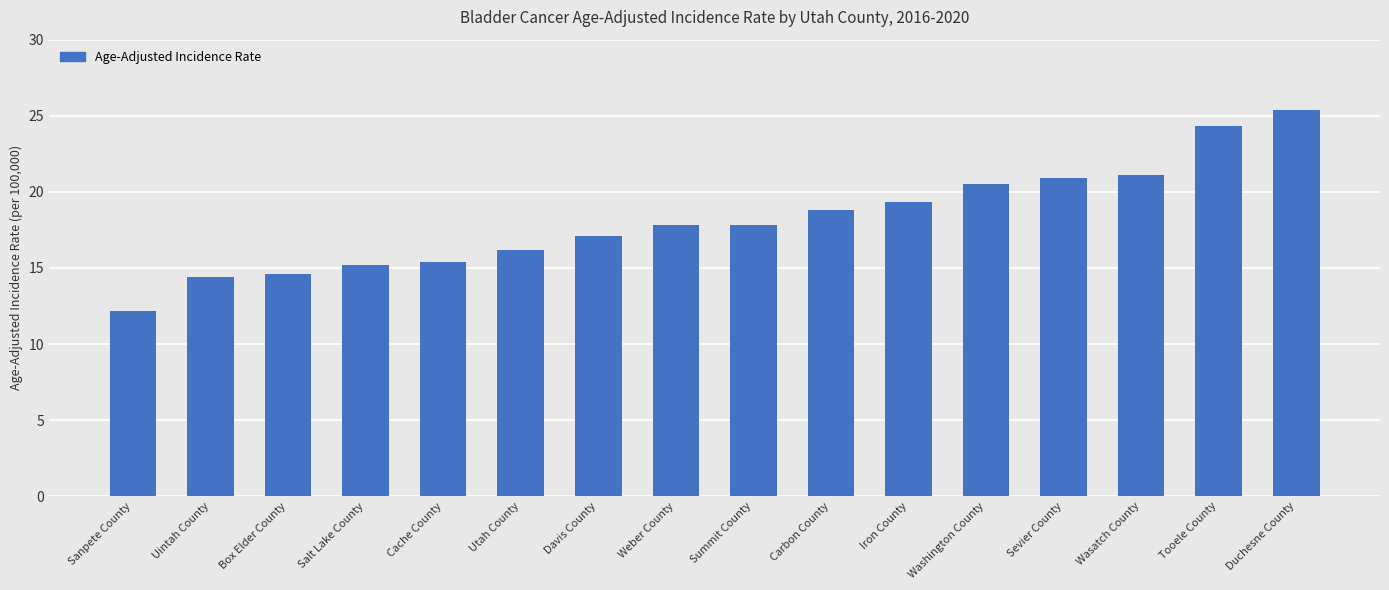

How many series are shown in this chart?

1